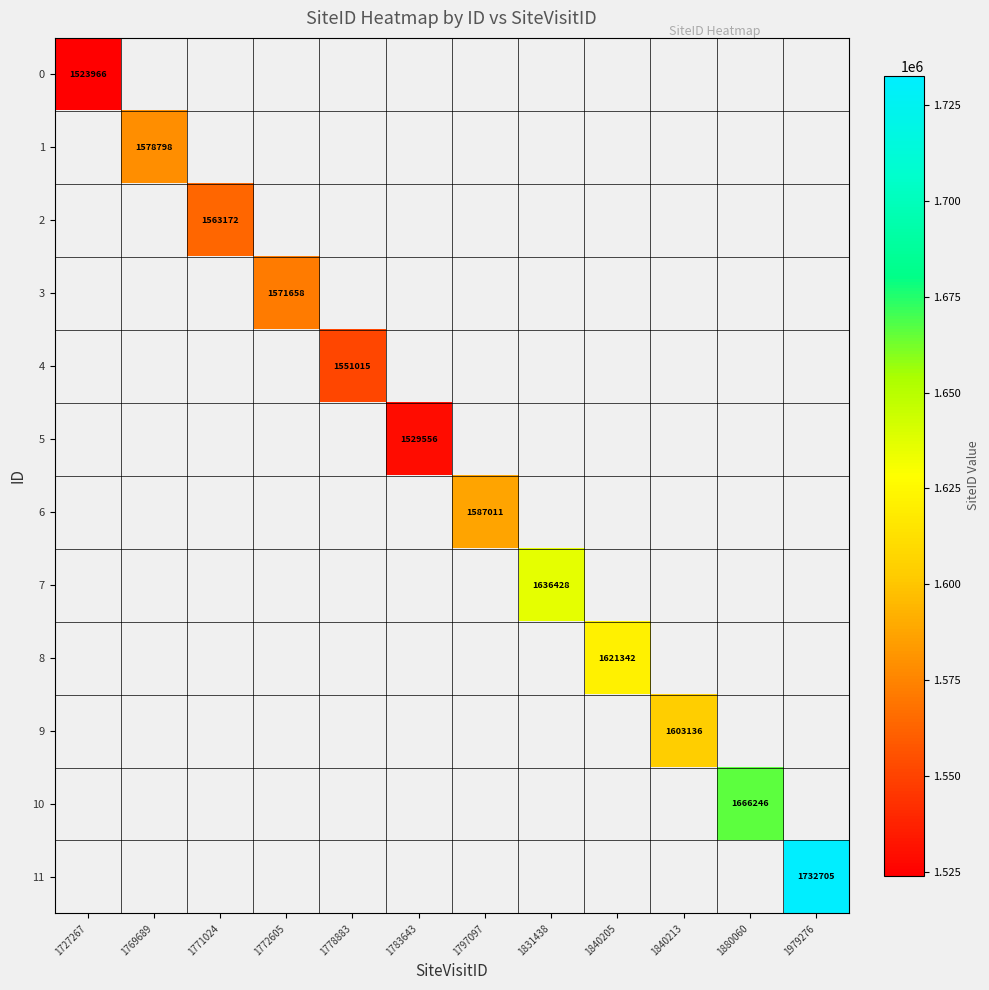

Between 1831438 and 1880060, which is larger?

1880060